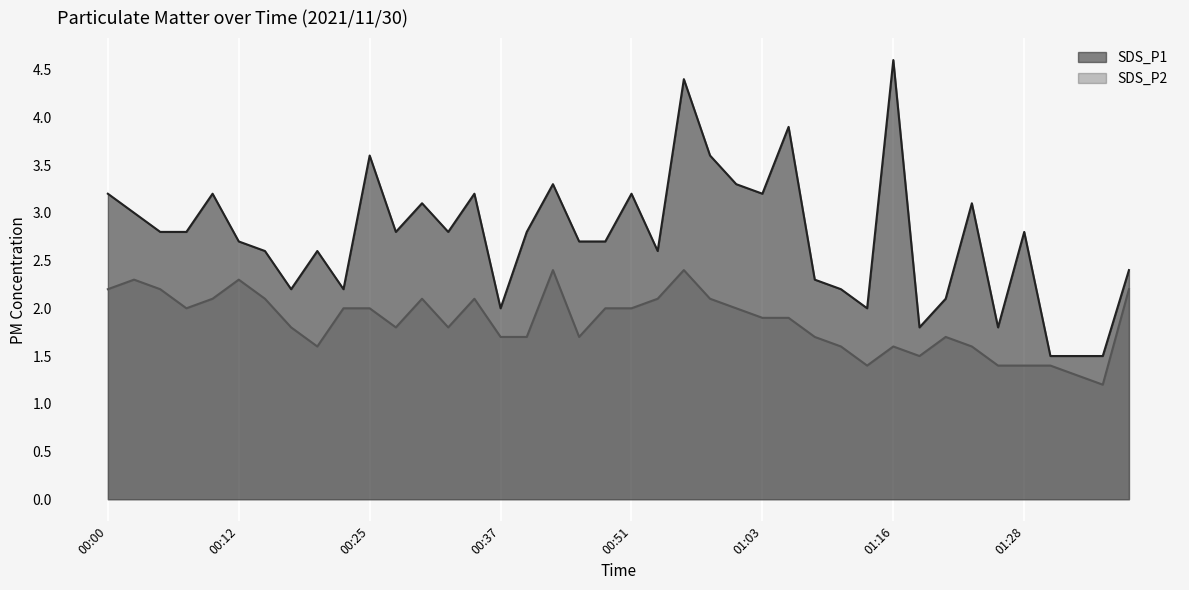

What is the greatest value displayed?

4.6